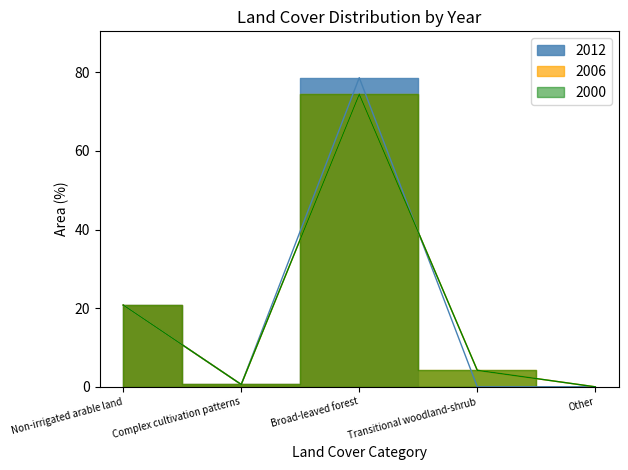

Reading left to right, transcribe all the data shown in this chart.

2012: Non-irrigated arable land=20.8	Complex cultivation patterns=0.6	Broad-leaved forest=78.6	Transitional woodland-shrub=0.0	Other=0.0
2006: Non-irrigated arable land=20.8	Complex cultivation patterns=0.6	Broad-leaved forest=74.4	Transitional woodland-shrub=4.2	Other=0.0
2000: Non-irrigated arable land=20.8	Complex cultivation patterns=0.6	Broad-leaved forest=74.4	Transitional woodland-shrub=4.2	Other=0.0